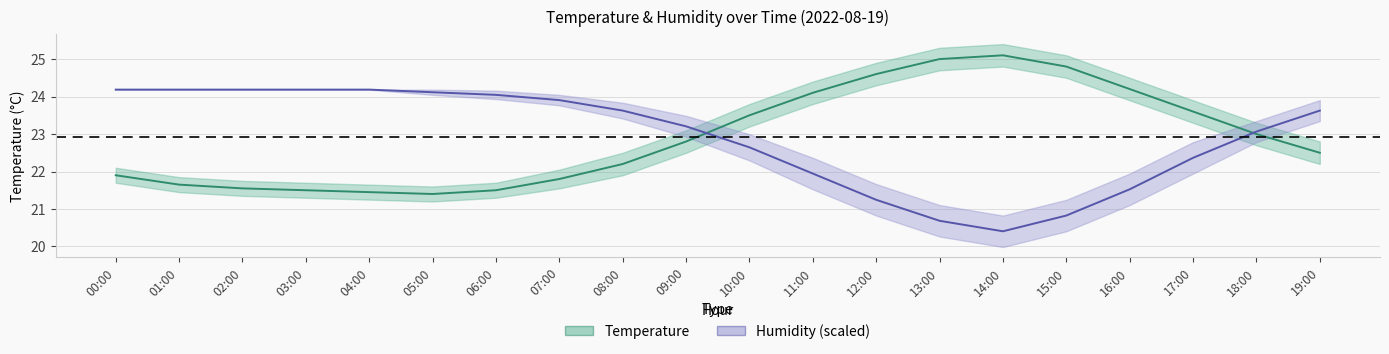

List the series in order of their peak value, lowest first.

Humidity (%, scaled), Temperature (°C)